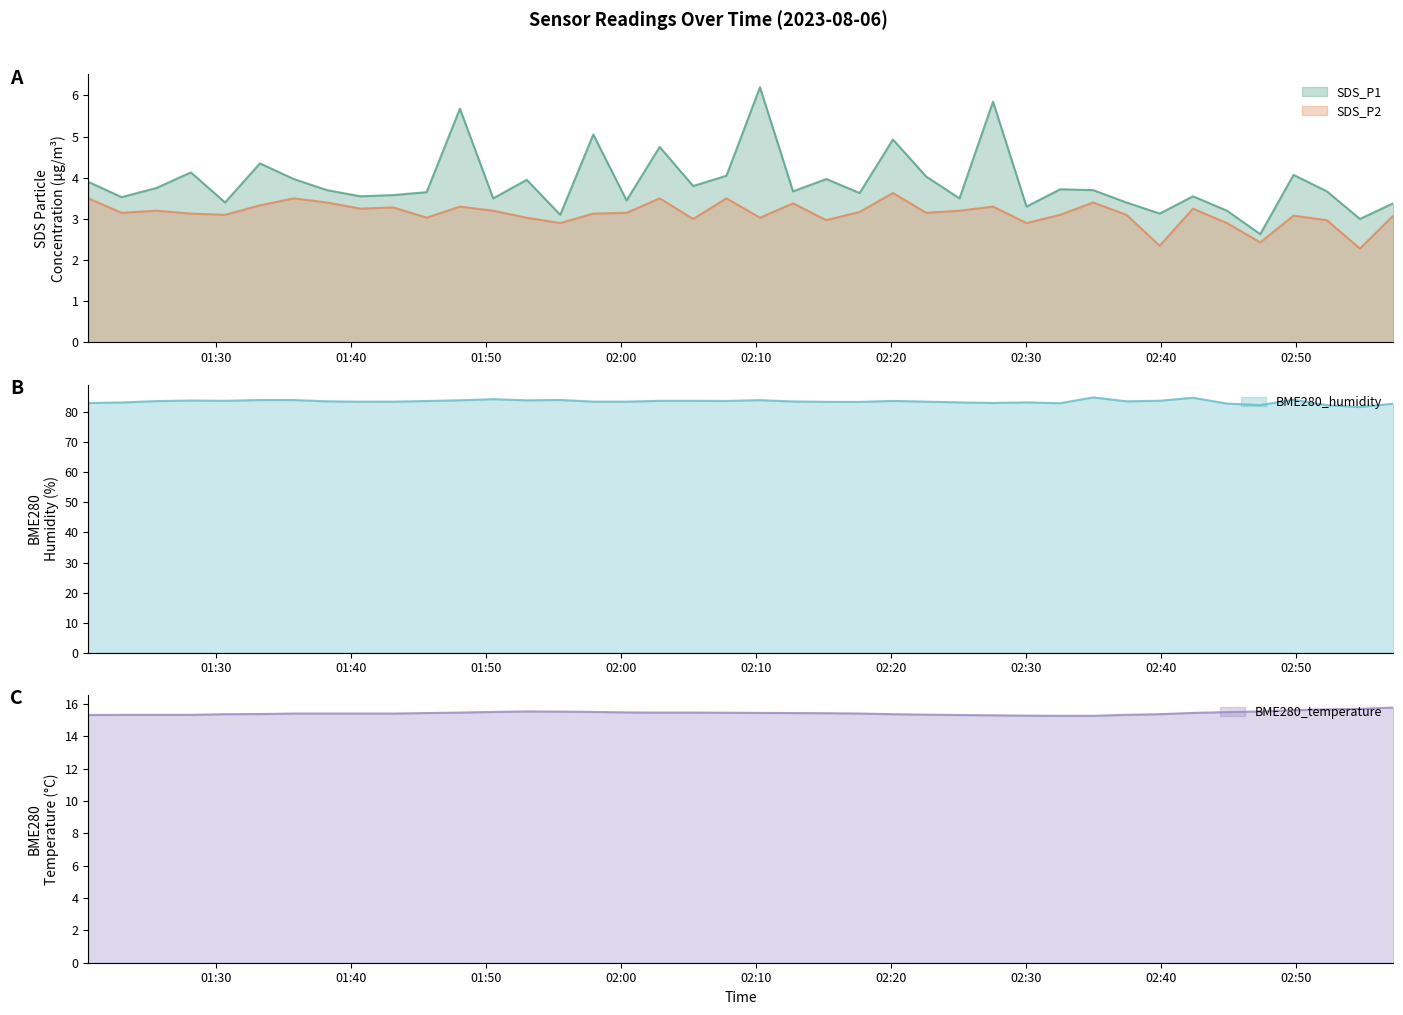

True or false: SDS_P2 and SDS_P1 cross at least once.

False